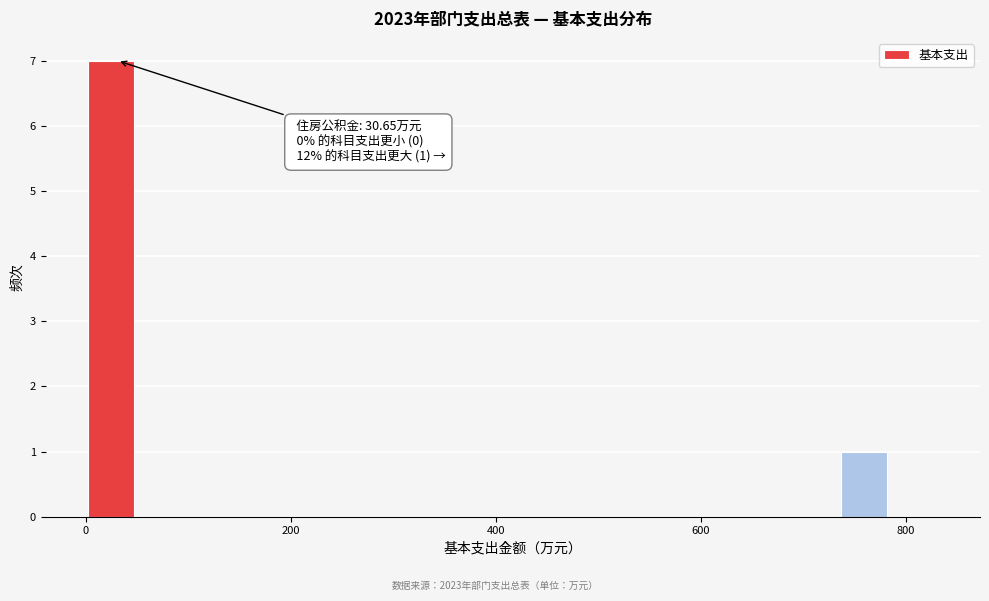

Around what value on the x-axis is the tallest bar? Give the approximate position of its centre, as read against the axis.

20